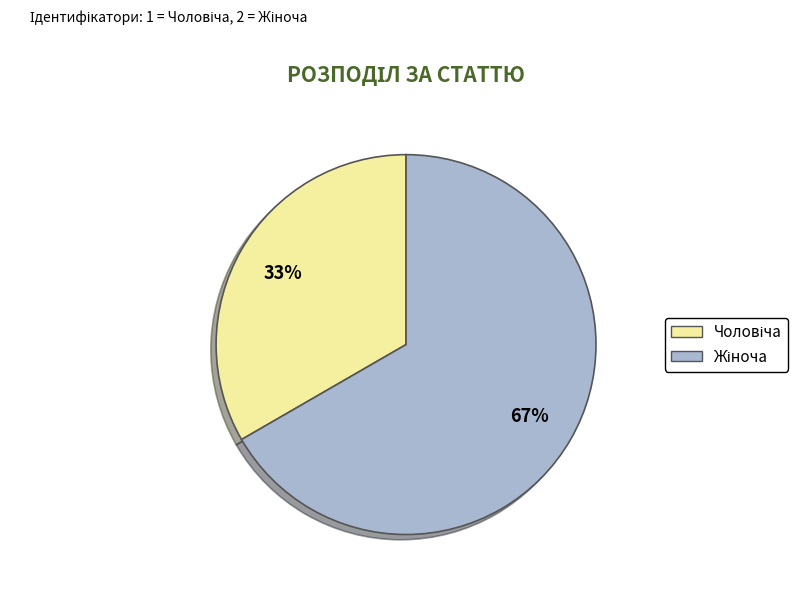

Is there any slice that represents more than half of the pie?

Yes